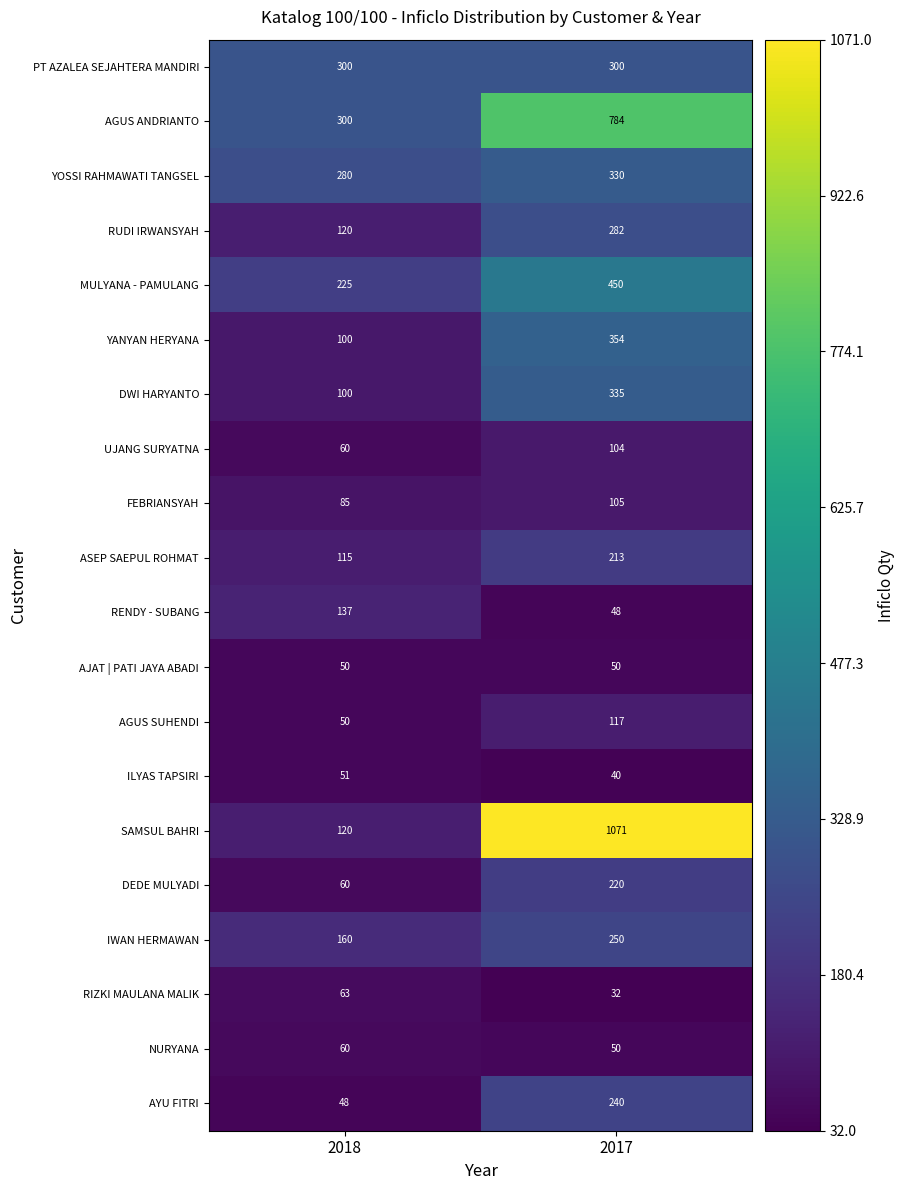

Between 2018 and 2017, which series saw the biggest shift?

SAMSUL BAHRI